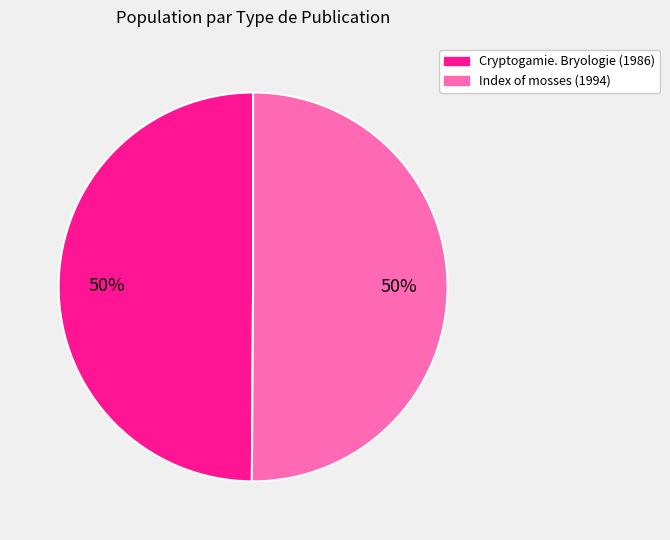

To the nearest percent, what is the average slice percentage?

50%